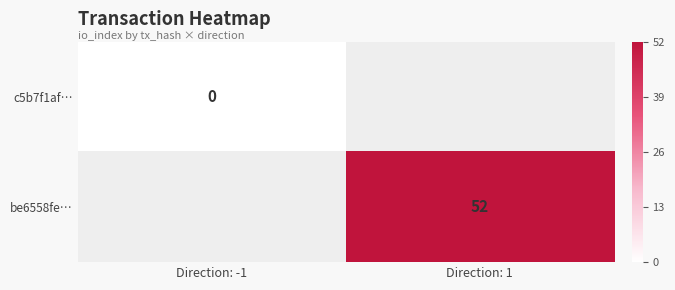

At which label does be6558fe… reach its peak?

Direction: -1